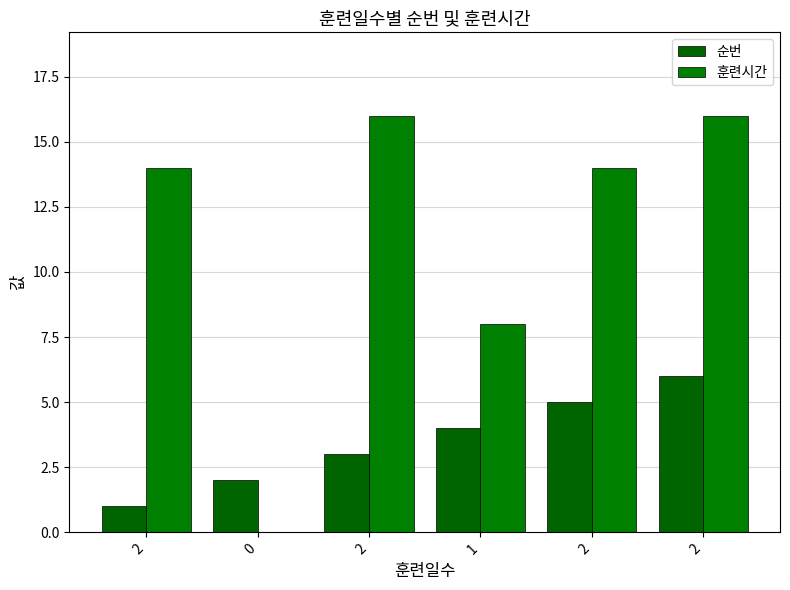

Rank the categories by 훈련시간 value from lowest to highest.

0, 1, 2, 2, 2, 2